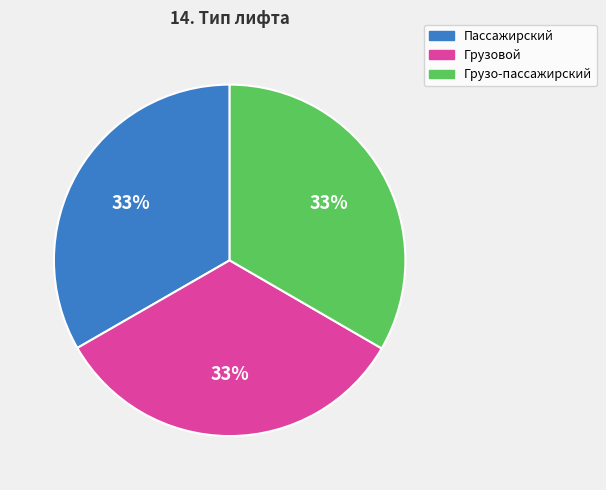

The Грузо-пассажирский slice represents 33% of the pie. True or false?

True